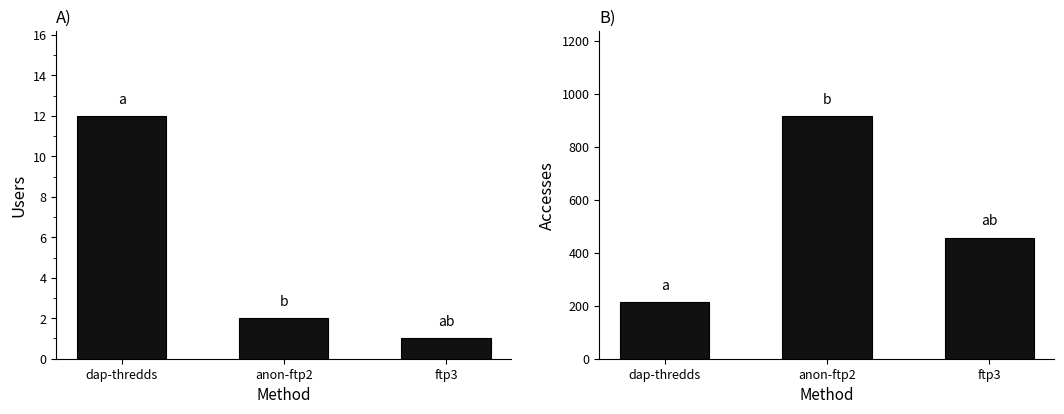

What are all the series names shown in the legend?

Users, Accesses